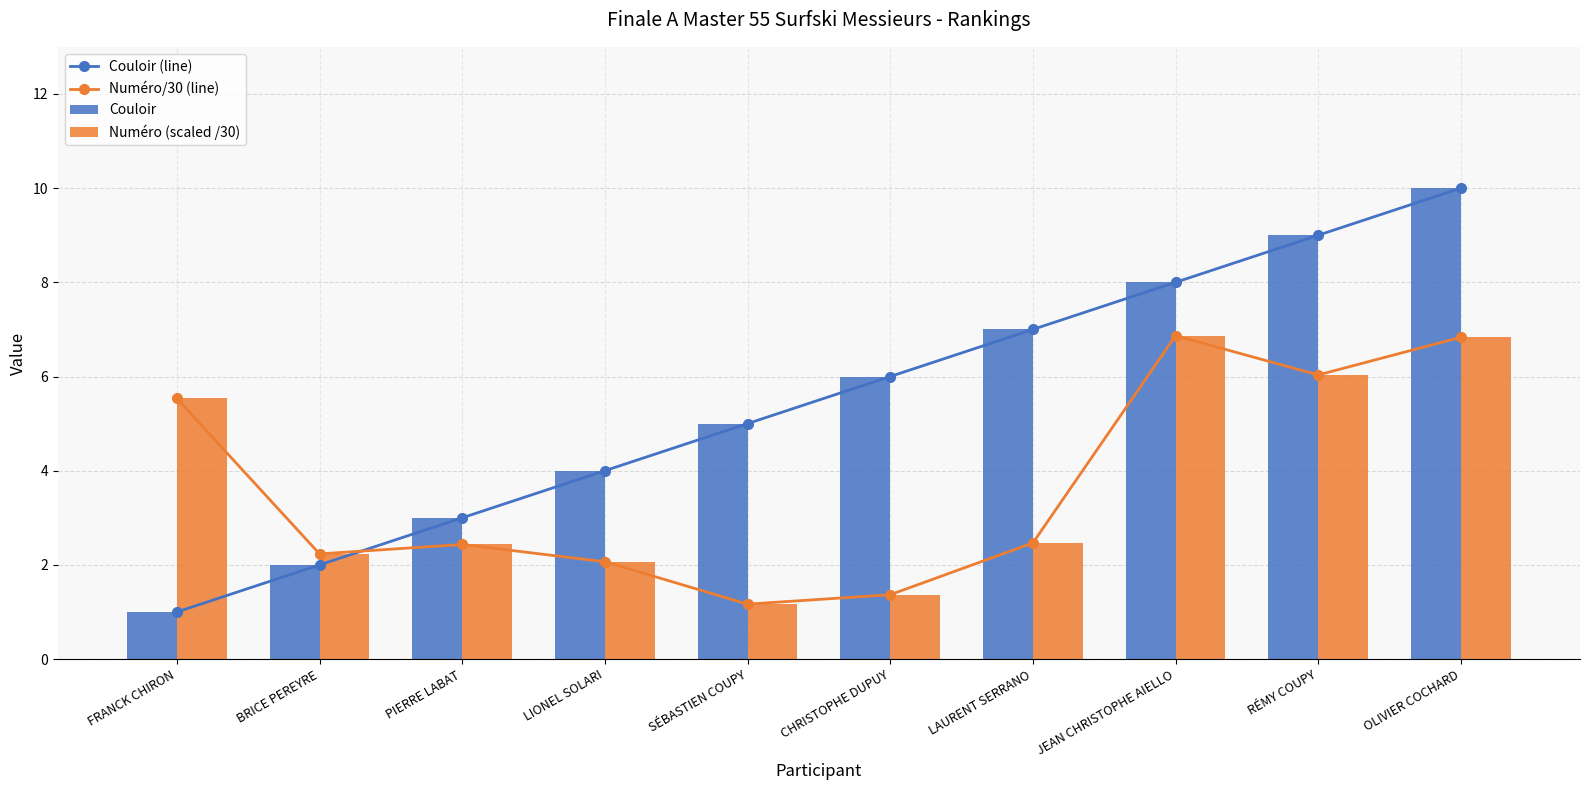

Is the value of Numéro (scaled /30) at SÉBASTIEN COUPY greater than the value of Couloir (line) at FRANCK CHIRON?

Yes